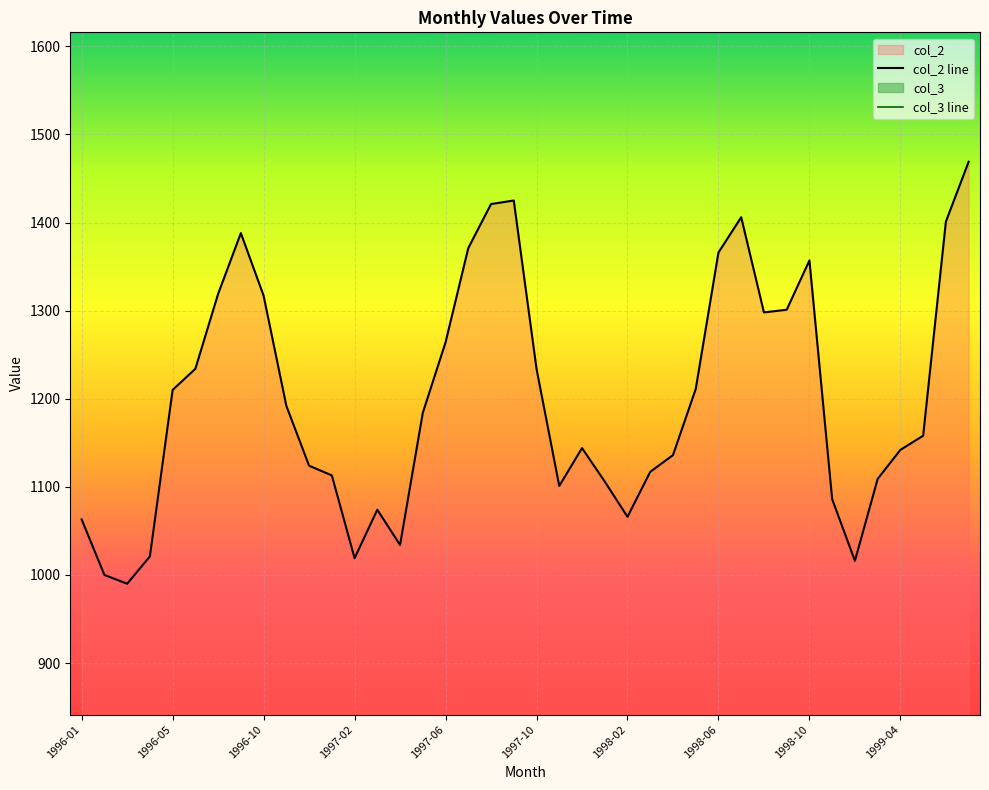

Reading left to right, extract all data points from this chart.

col_2 line: 1063	1000	990	1021	1210	1234	1319	1388	1317	1192	1124	1113	1019	1074	1034	1184	1264	1371	1421	1425	1234	1101	1144	1106	1066	1117	1136	1211	1366	1406	1298	1301	1357	1086	1016	1109	1142	1158	1401	1469
col_3 line: 0	0	0	0	0	2	0	0	0	0	0	0	0	0	0	0	0	0	0	0	0	0	0	0	0	0	0	0	0	0	0	0	0	0	0	0	0	0	0	0